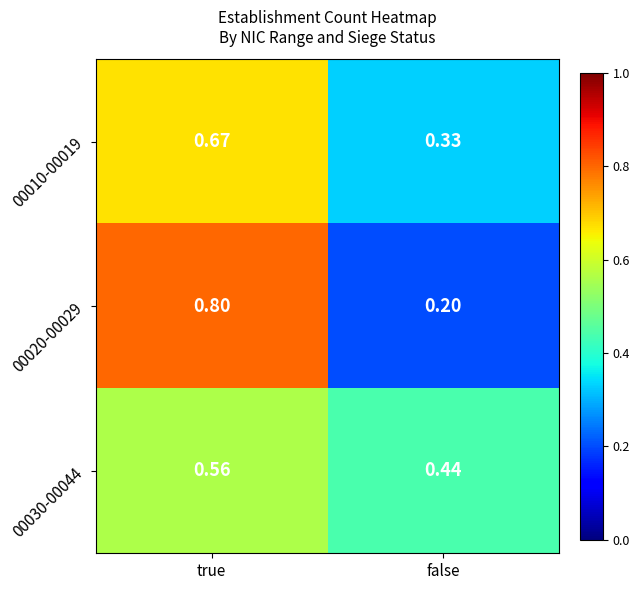

Which category has the lowest value in the 00020-00029 series?

false